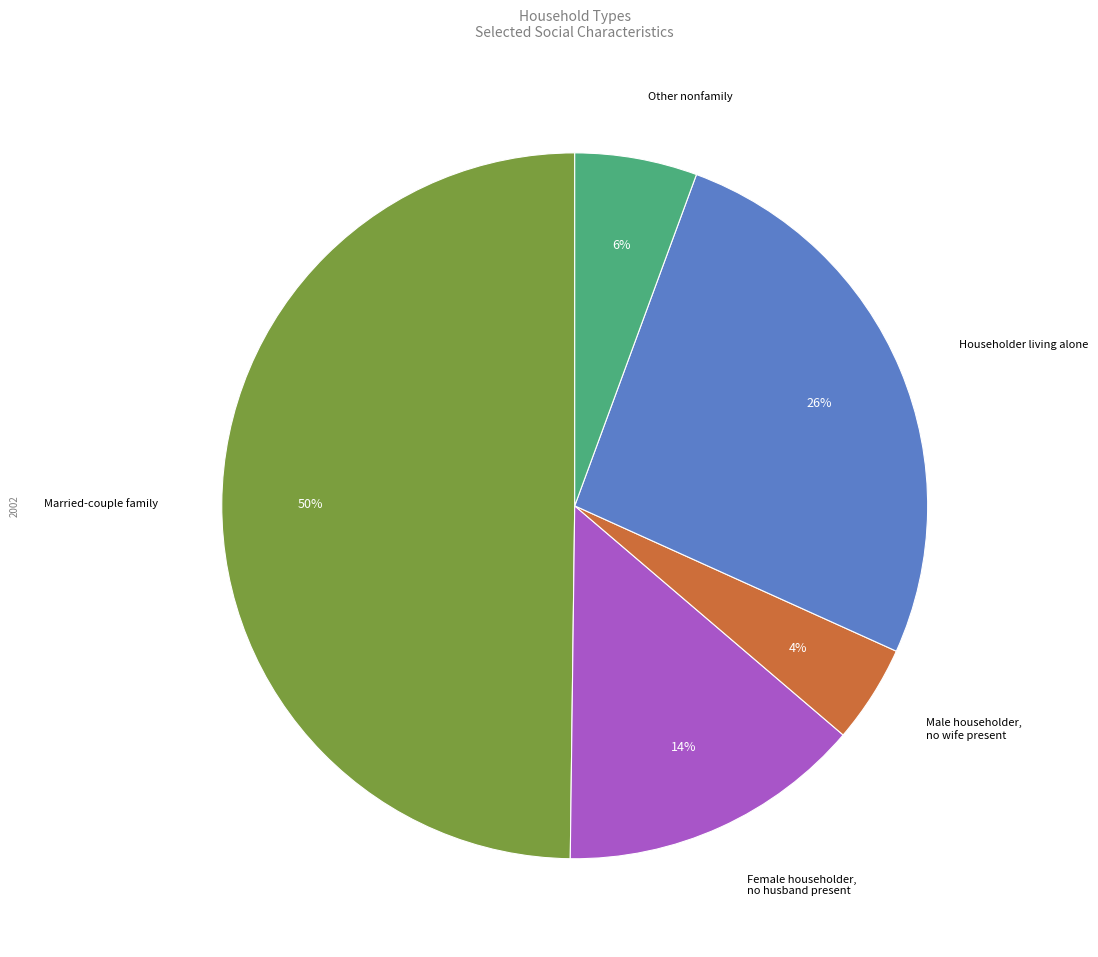

Is Female householder, no husband present the majority of the pie?

No